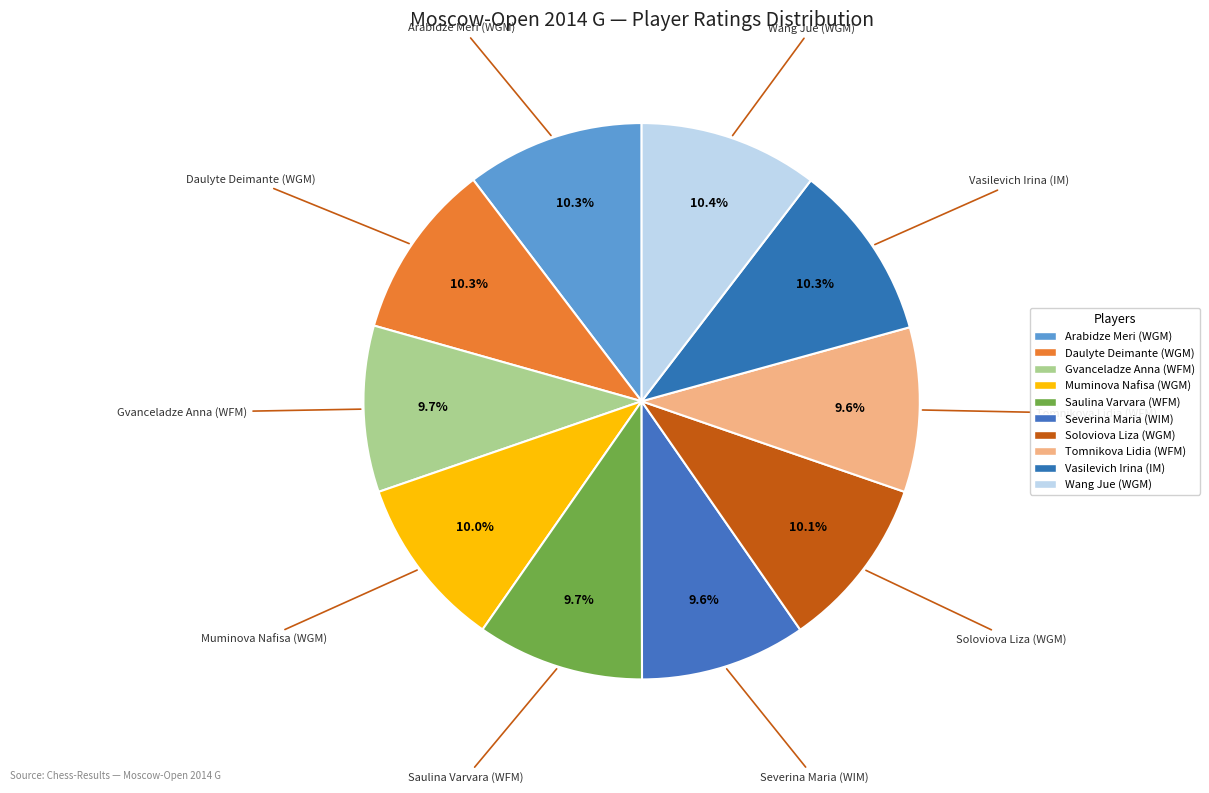

Which has a higher value, Gvanceladze Anna (WFM) or Daulyte Deimante (WGM)?

Daulyte Deimante (WGM)